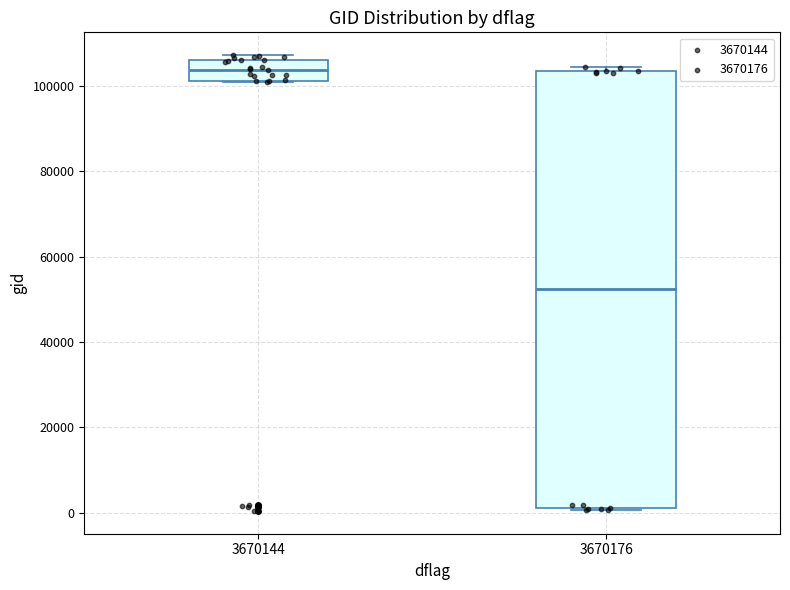

Reading left to right, transcribe this box plot: for each box, give where its median line is, the range the box spans, and where its two whiskers end, as read against the y-axis. The values are not printed on the chart, so give them approximately, as read against the axis.

3670144: median 104000, box 102000 to 106000, whiskers 100000 to 108000
3670176: median 52000, box 0 to 104000, whiskers 0 to 104000 (just above the box's upper edge)